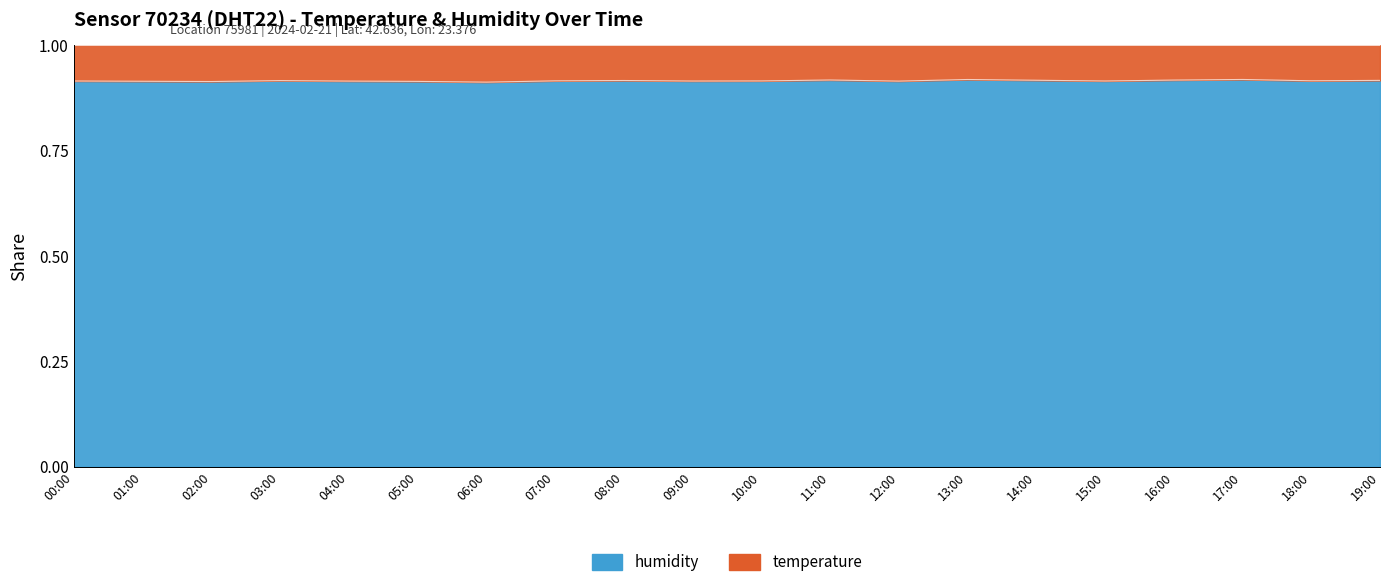

What position from the right is 02:00?

18